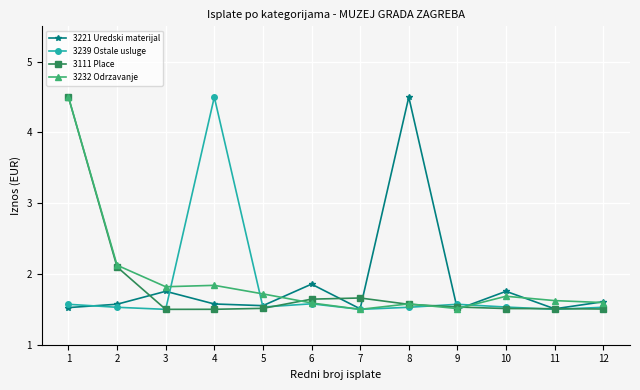

What is the approximate value of 3239 Ostale usluge at 8?

1.5